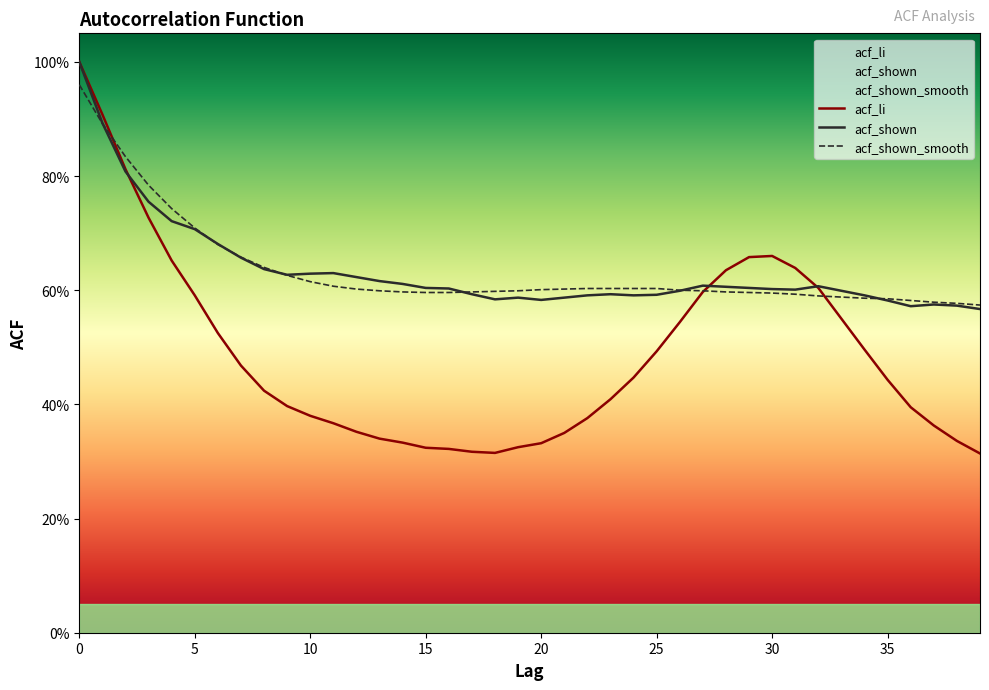

Does the chart have visible grid lines?

No